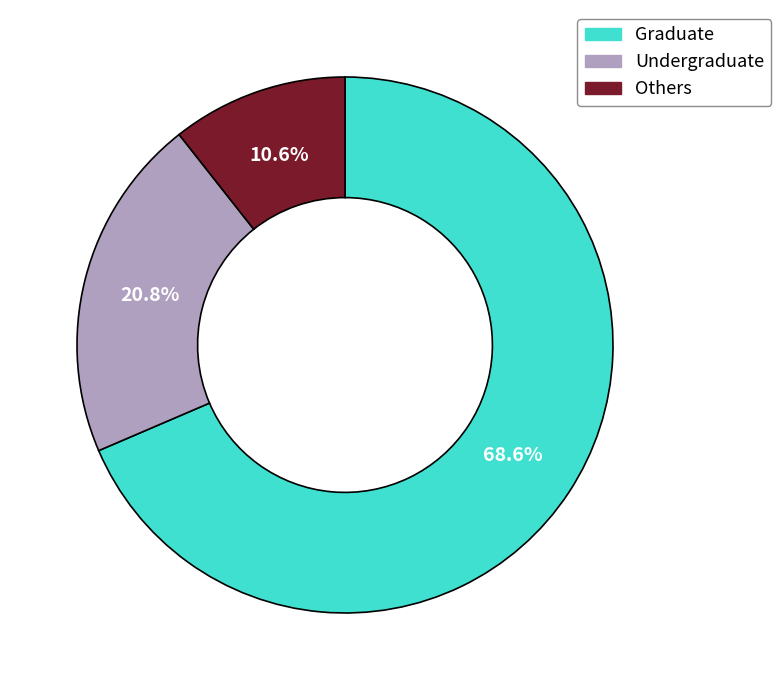

Rank the categories by value from lowest to highest.

Others, Undergraduate, Graduate